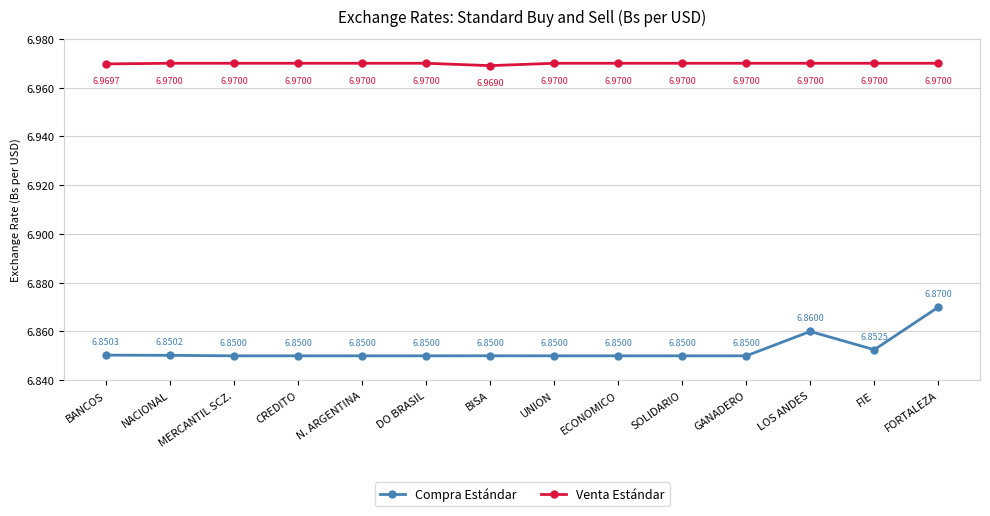

True or false: Venta Estándar and Compra Estándar cross at least once.

False